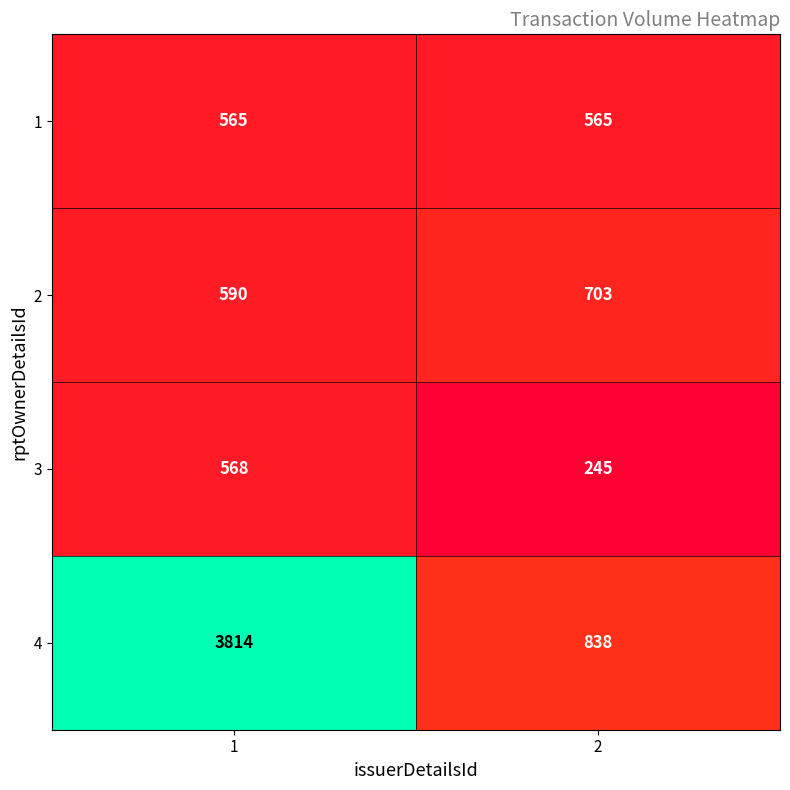

Which series has the largest total across all categories?

4